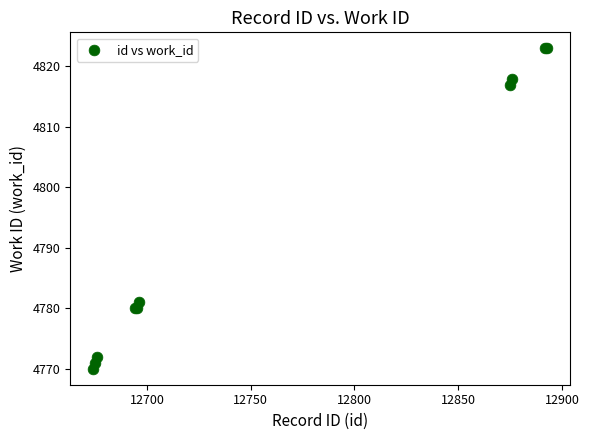

What Y value in the scatter plot is closest to 4796?

4781